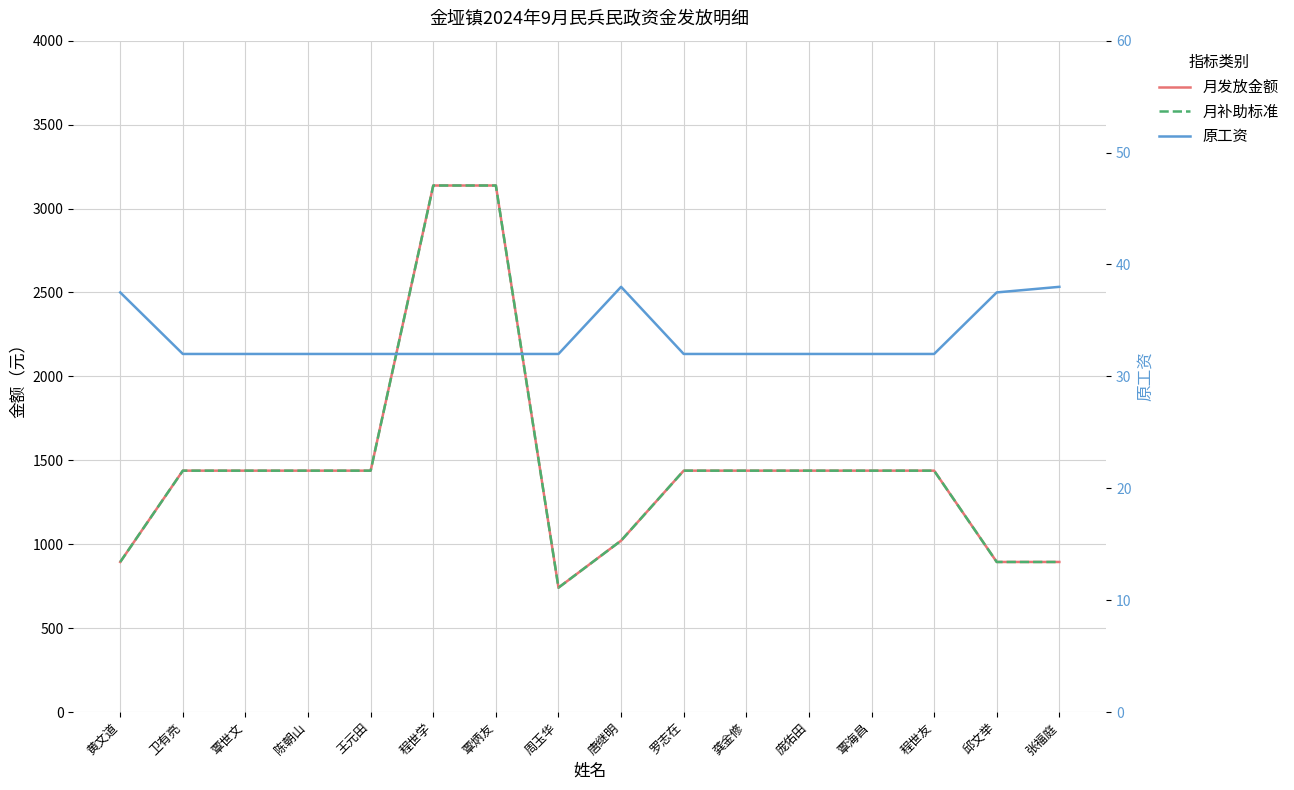

In 月发放金额, how many points are lower than both neighbors (excluding endpoints)?

1